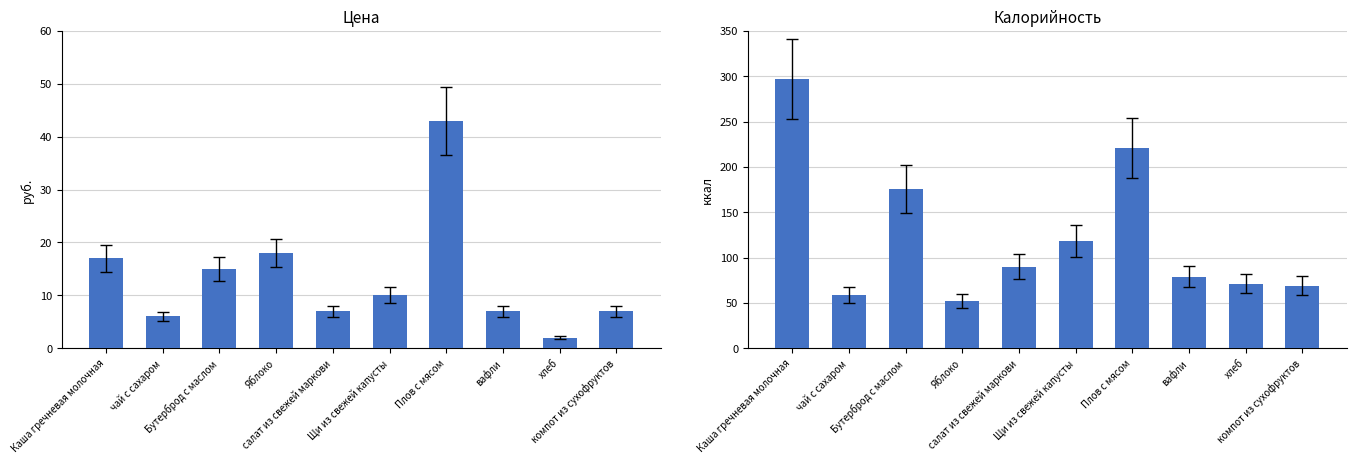

What is the difference between the maximum and minimum values in the Цена series?

41